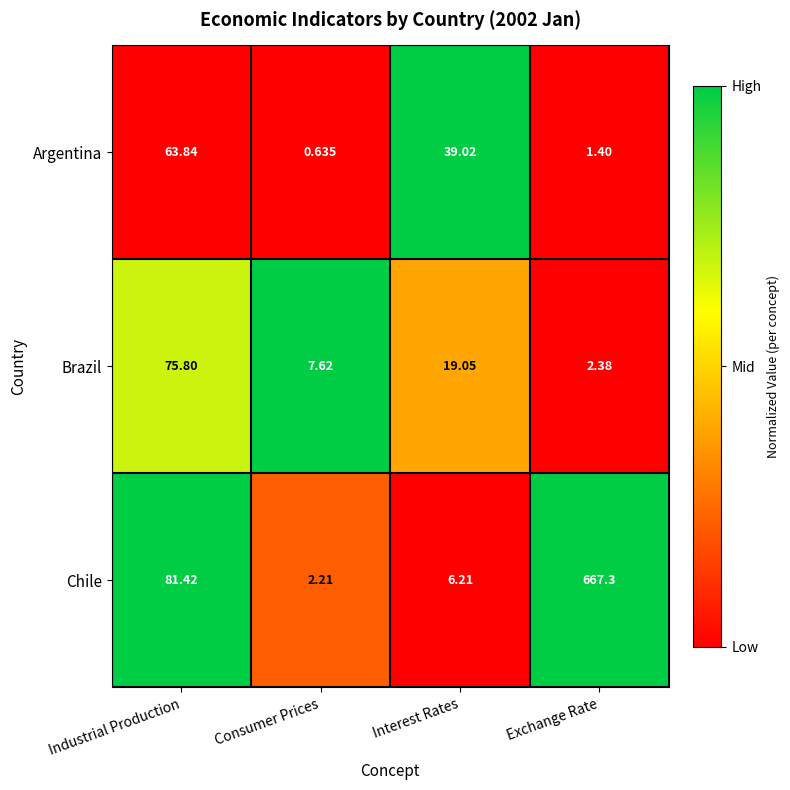

Rank the series at Interest Rates from lowest to highest value.

Chile, Brazil, Argentina